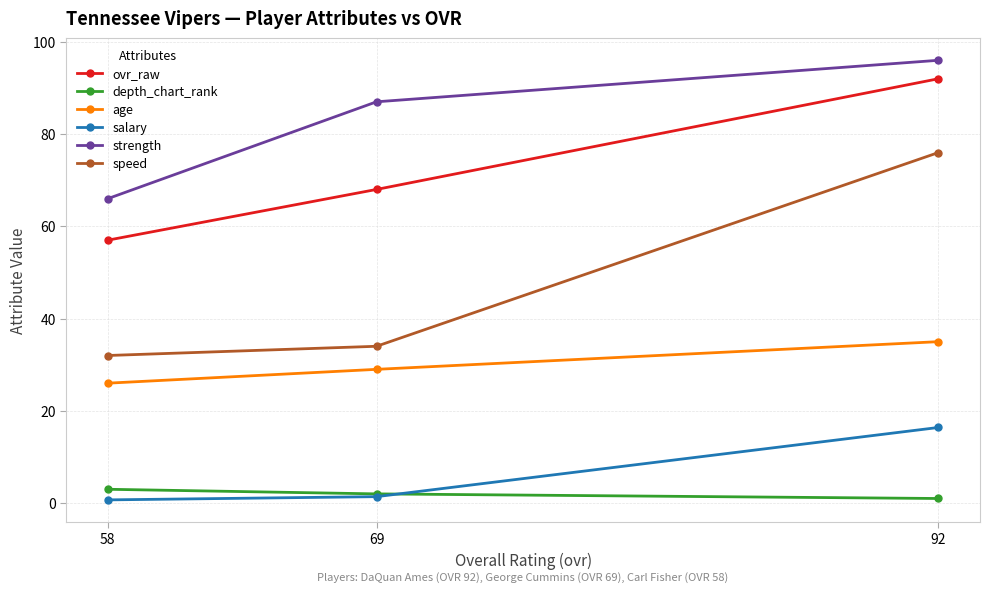

What is the value of the salary point at the 3rd from the left?

16.4